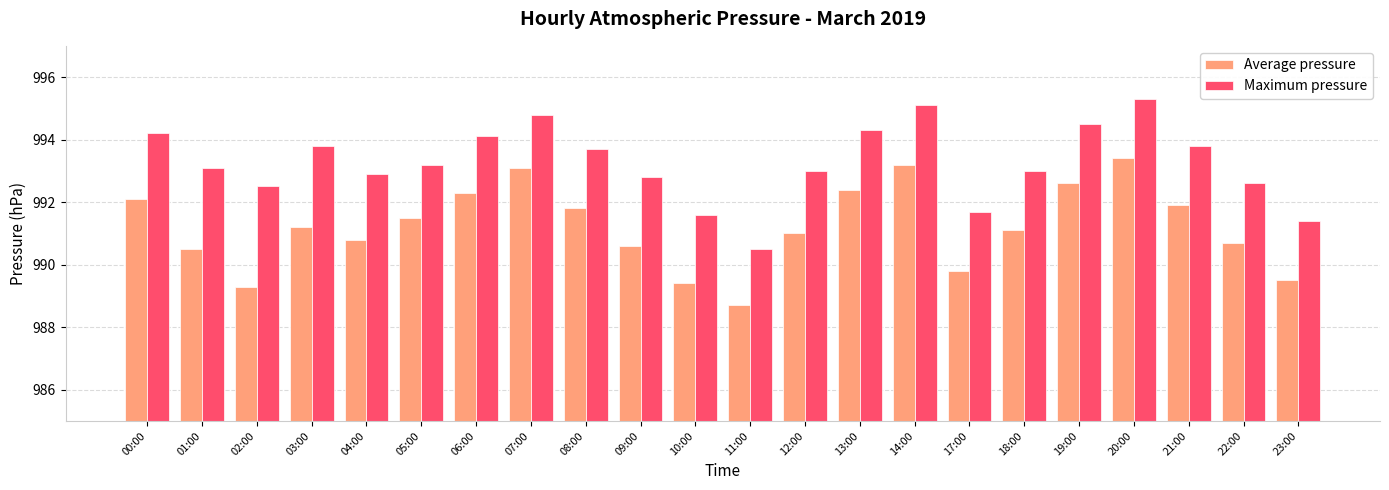

Which series has the largest total across all categories?

Maximum pressure